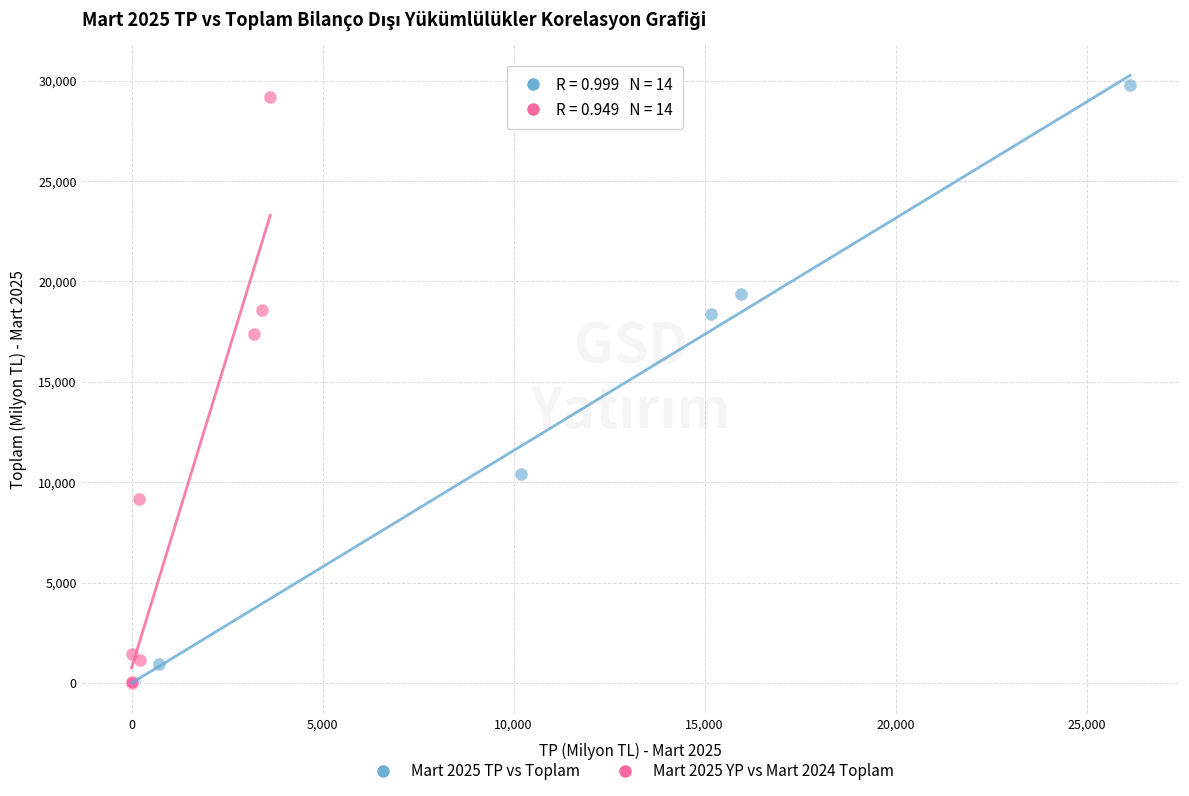

Which series has the largest Y range (max minus min)?

Mart 2025 TP vs Toplam